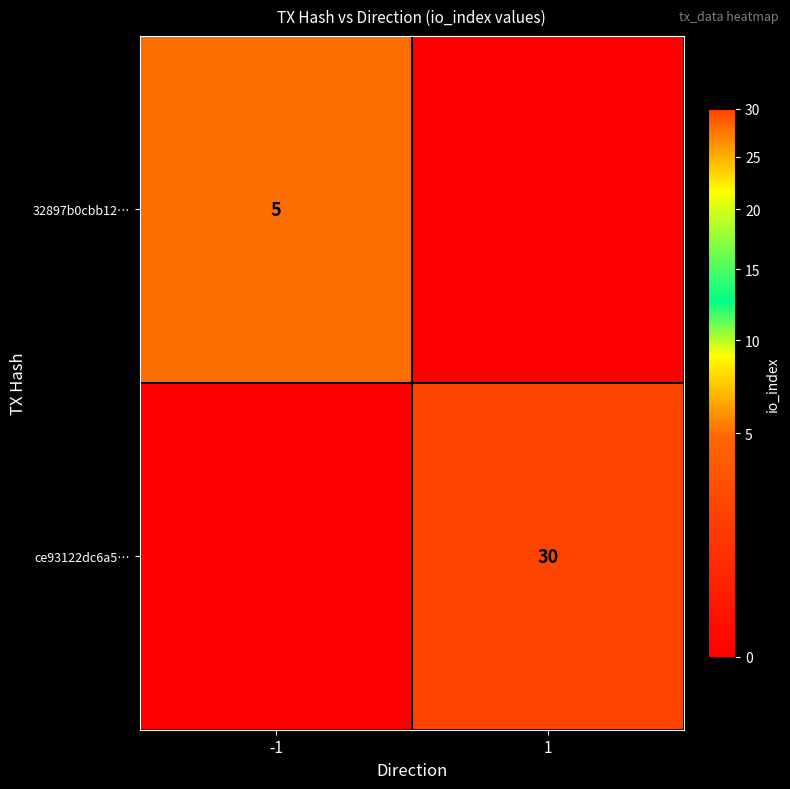

Is the value of 32897b0cbb12… at -1 greater than the value of ce93122dc6a5… at 1?

No